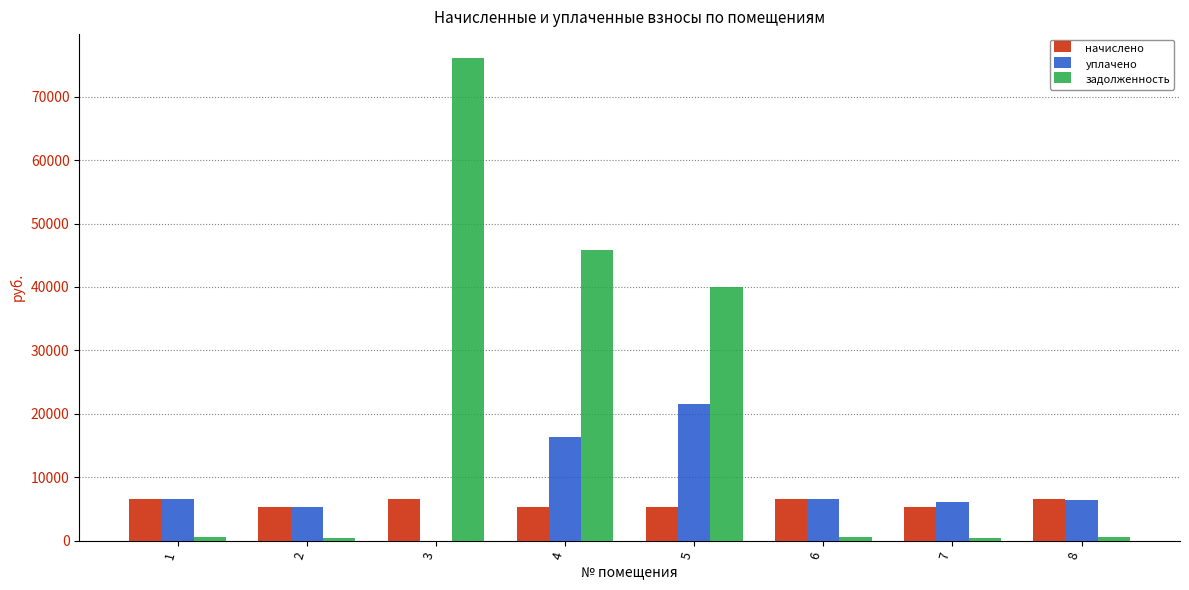

The value of уплачено at 1 is 11655.1. True or false?

False